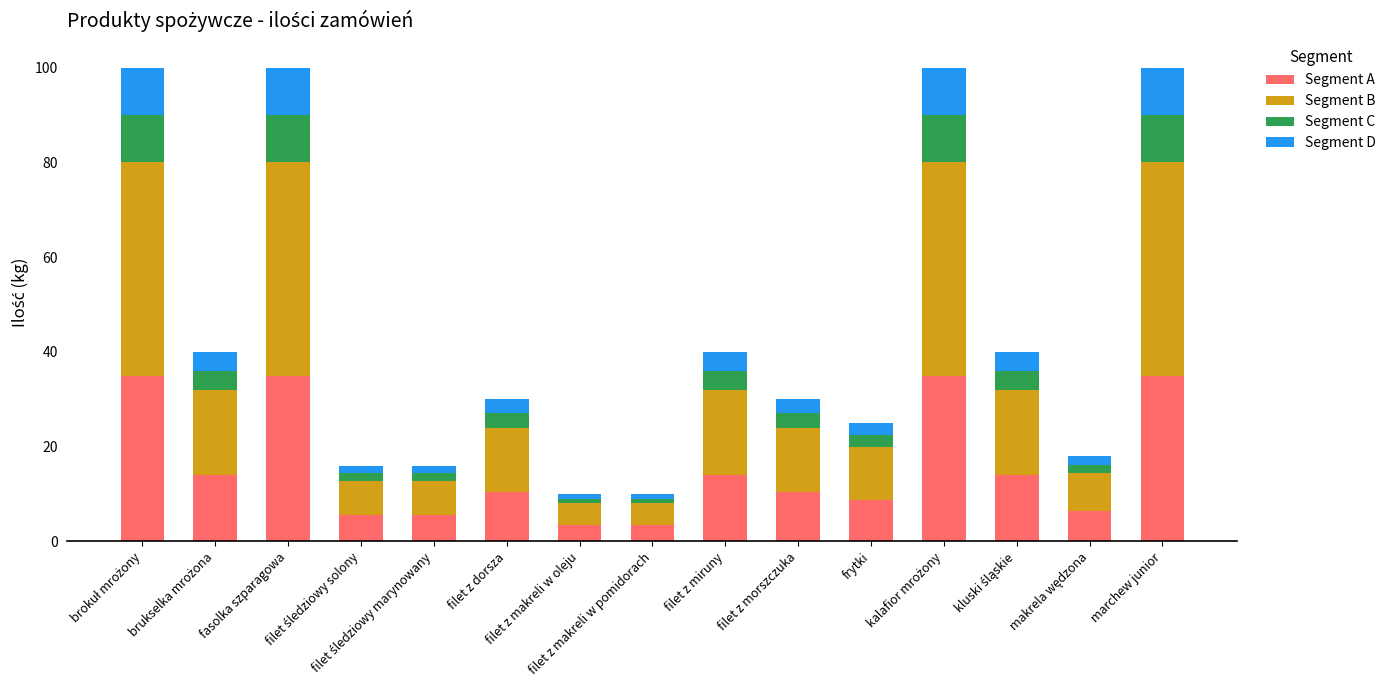

What is the minimum value for Segment A?

3.5